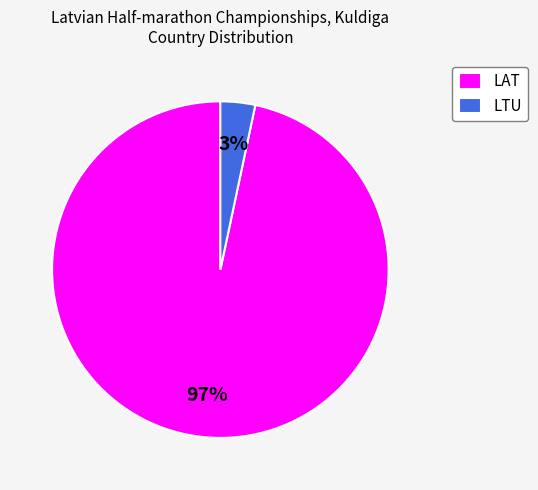

Which slice is the largest?

LAT